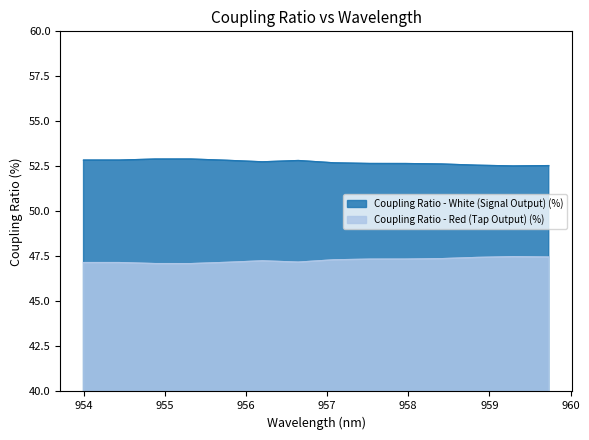

What is the highest value of the Coupling Ratio - Red (Tap Output) (%) series?

47.5